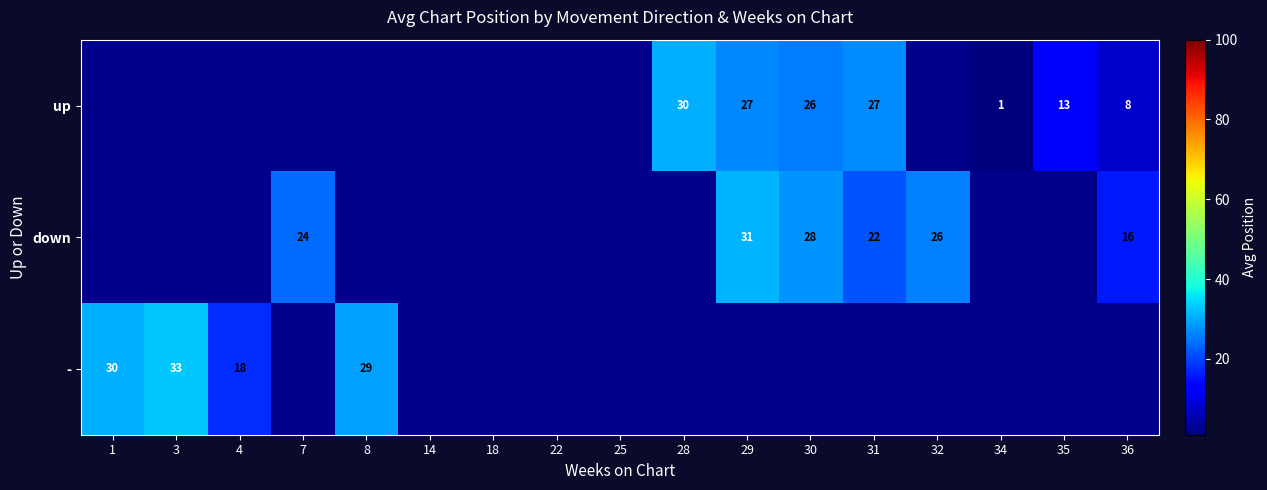

Is it true that - equals 33.0 at 3?

True